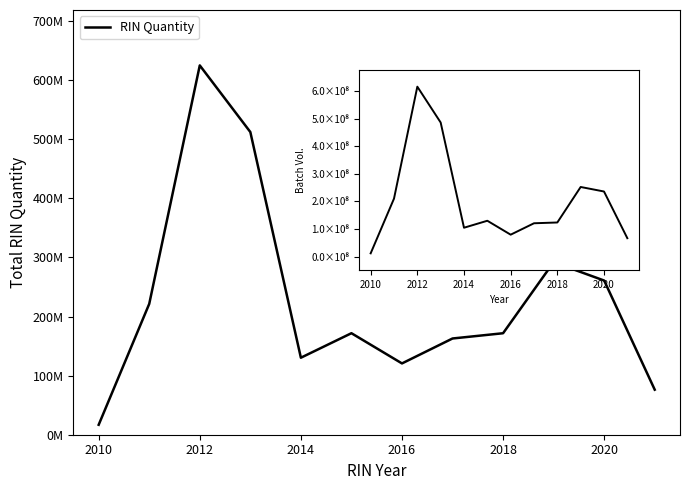

True or false: Batch Volume and RIN Quantity intersect in this chart.

False